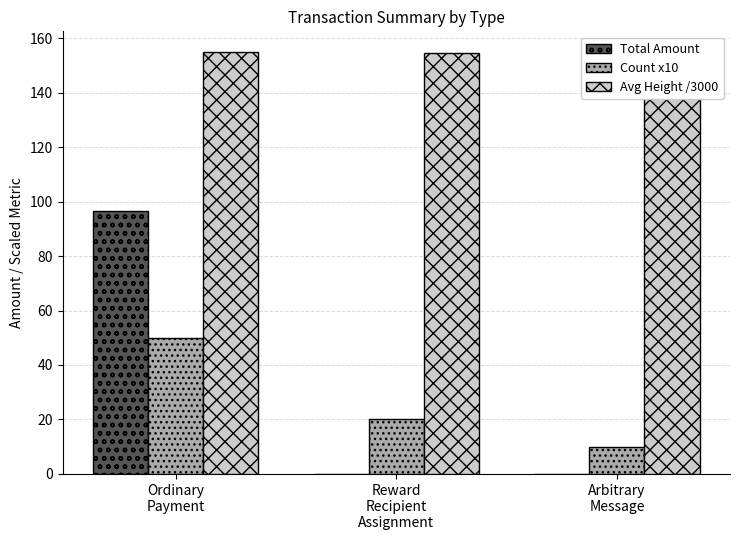

How many distinct data groups are displayed?

3